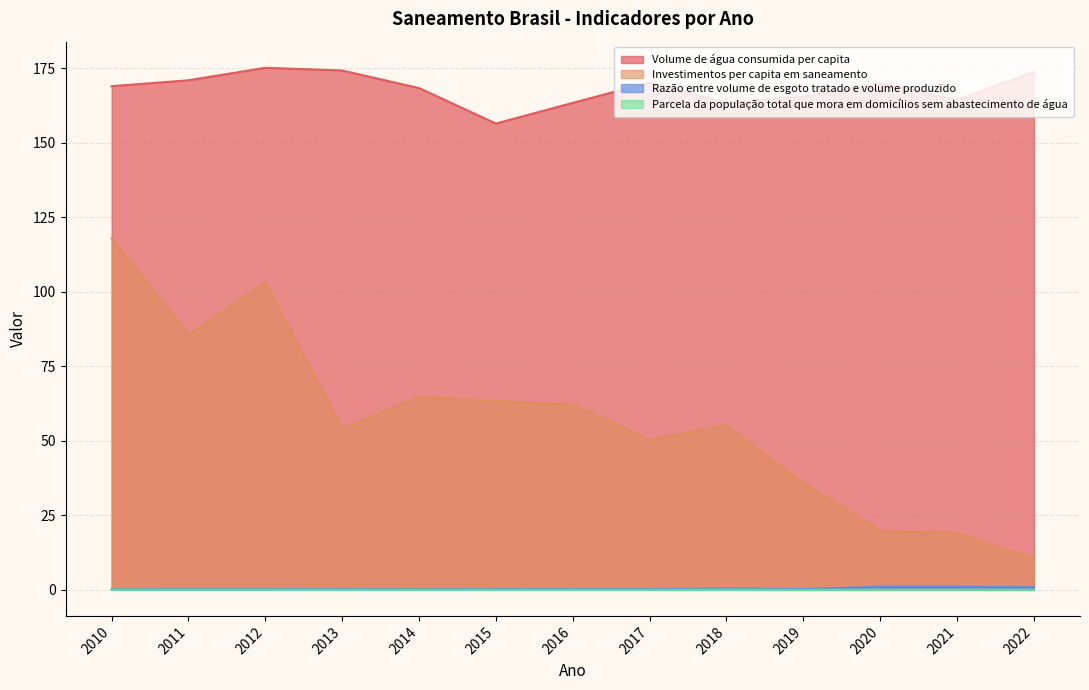

List the series in order of their peak value, highest first.

Volume de água consumida per capita, Investimentos per capita em saneamento, Razão entre volume de esgoto tratado e volume produzido, Parcela da população total que mora em domicílios sem abastecimento de água